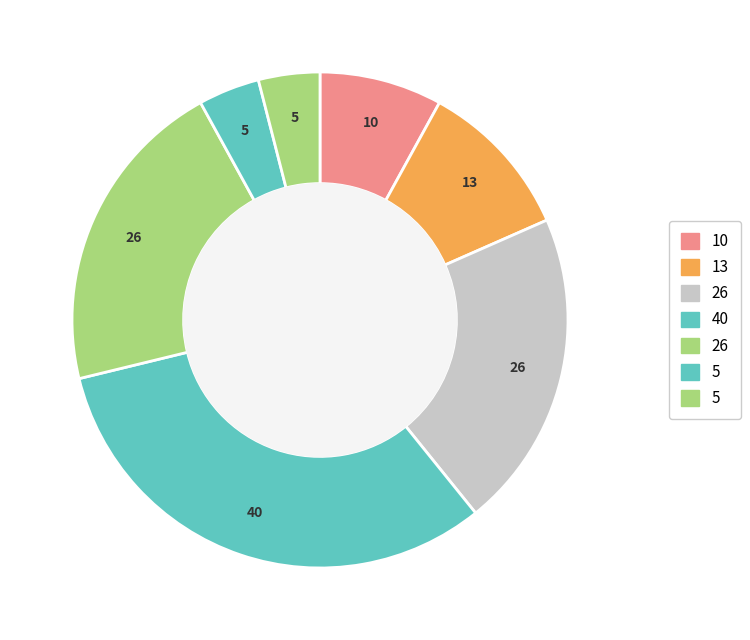

How many slices are in this pie chart?

7